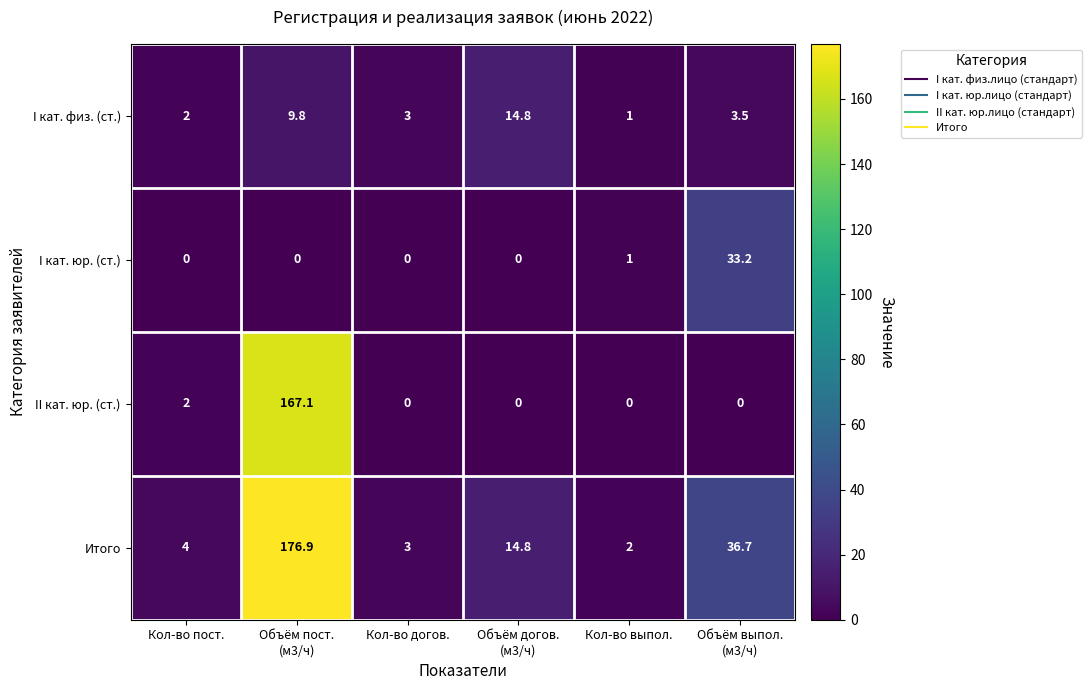

Reading right to left, transcribe all the data shown in this chart.

I кат. физ. (ст.): 3.5	1.0	14.8	3.0	9.8	2.0
I кат. юр. (ст.): 33.2	1.0	0.0	0.0	0.0	0.0
II кат. юр. (ст.): 0.0	0.0	0.0	0.0	167.1	2.0
Итого: 36.7	2.0	14.8	3.0	176.9	4.0